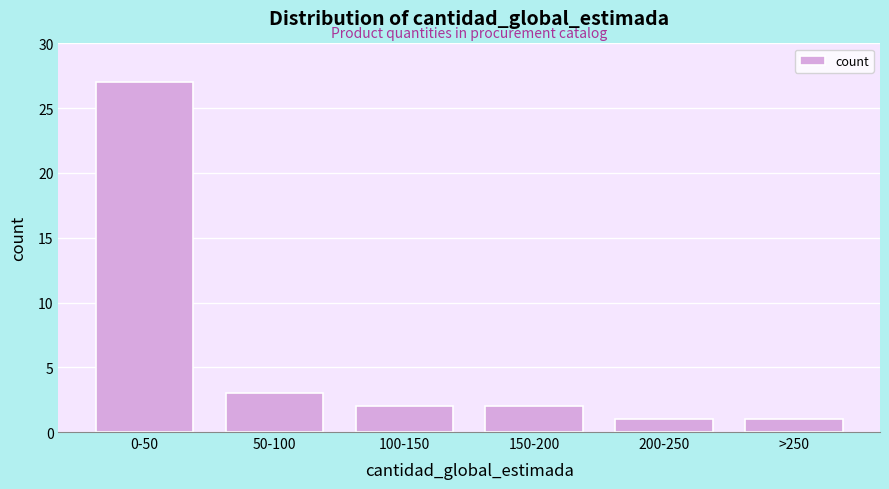

Reading left to right, extract all data points from this chart.

27	3	2	2	1	1